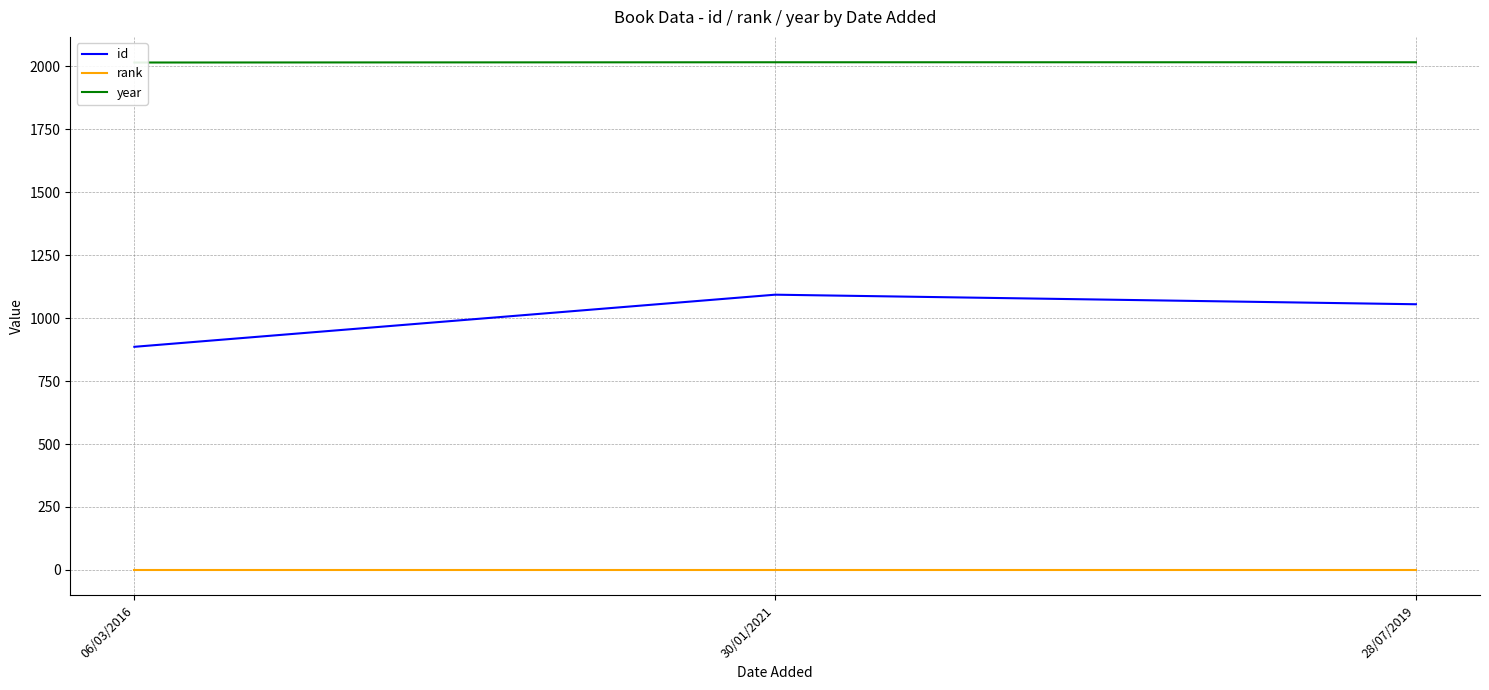

How many data points does each series have?

3